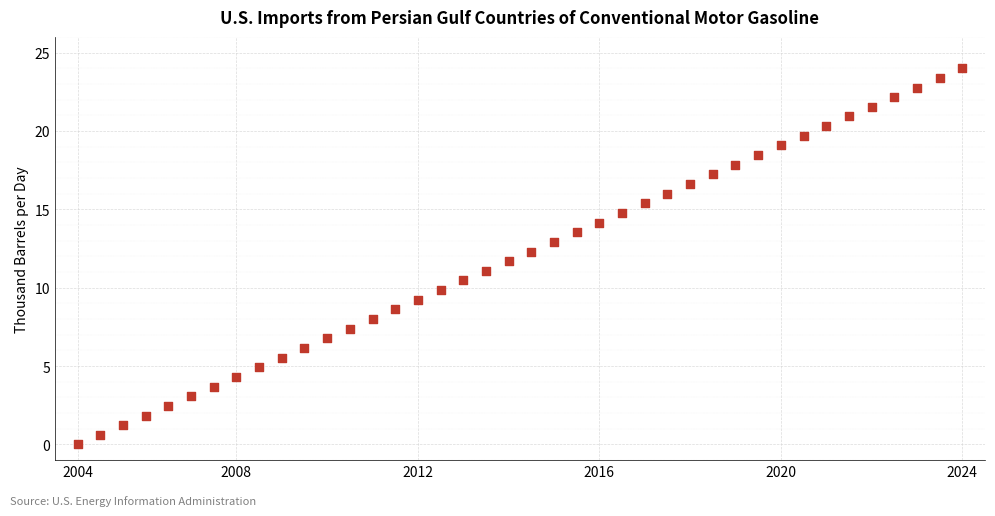

What is the range of Y values (max minus min)?

24.0